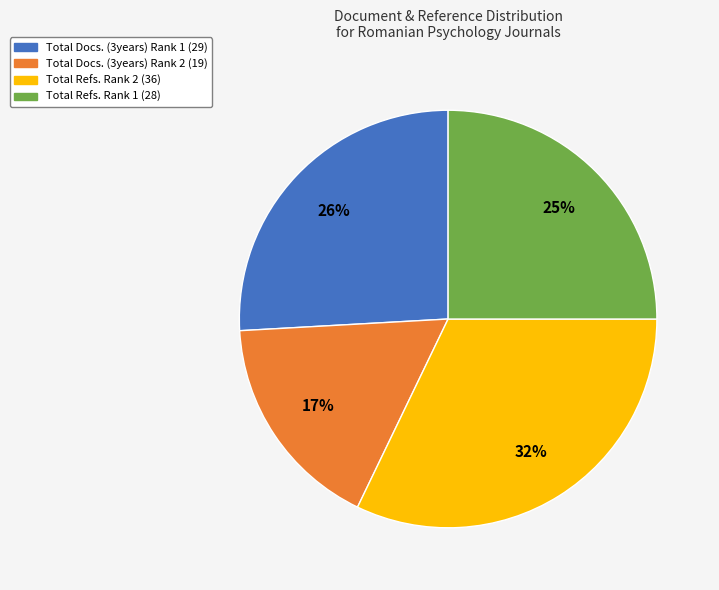

Does Total Docs. (3years) Rank 1 (29) represent more than half of the total?

No